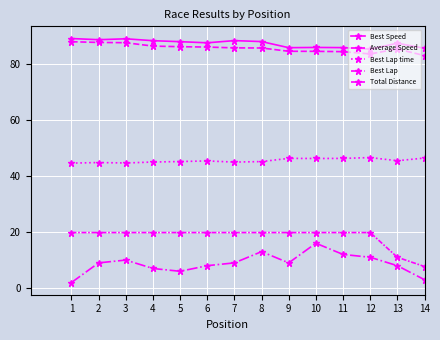

Is the value of Total Distance at 7 greater than the value of Best Lap at 3?

Yes